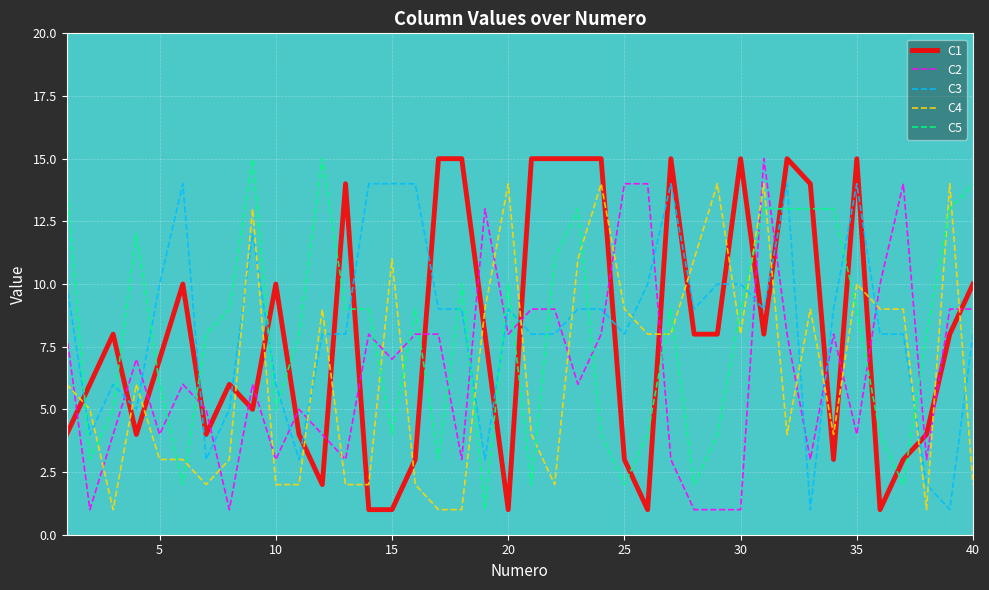

What is the maximum value shown in the chart?

15